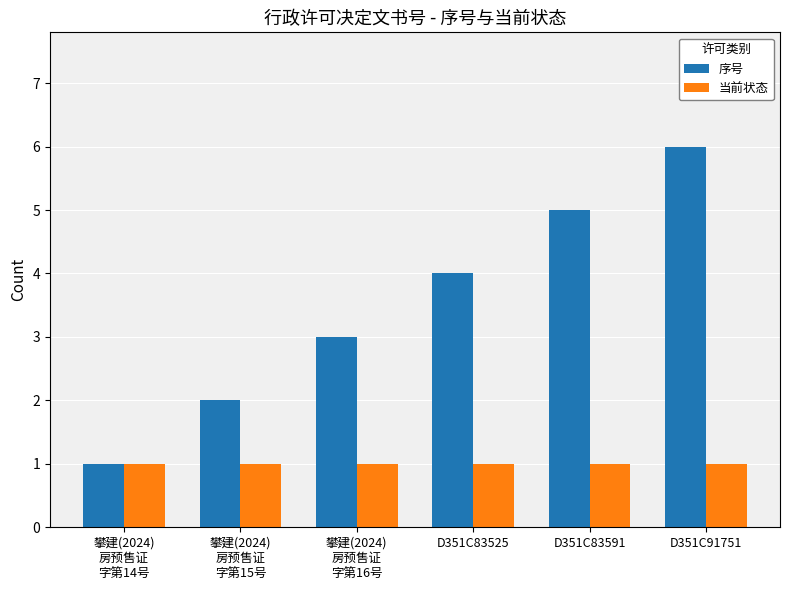

The value of 当前状态 at D351C83525 is 0. True or false?

False